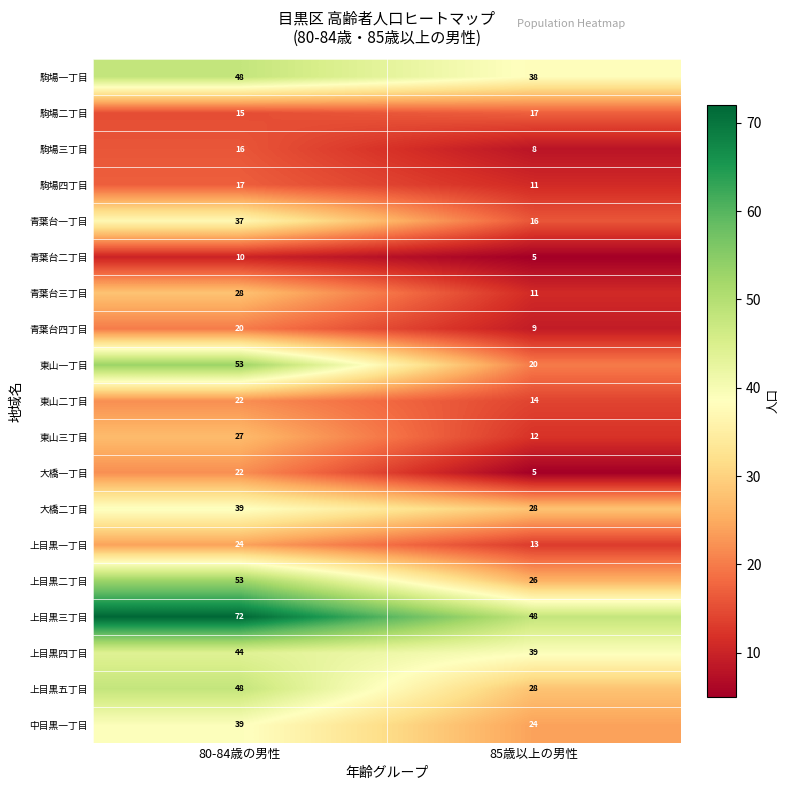

Which series changed the most between 80-84歳の男性 and 85歳以上の男性?

東山一丁目